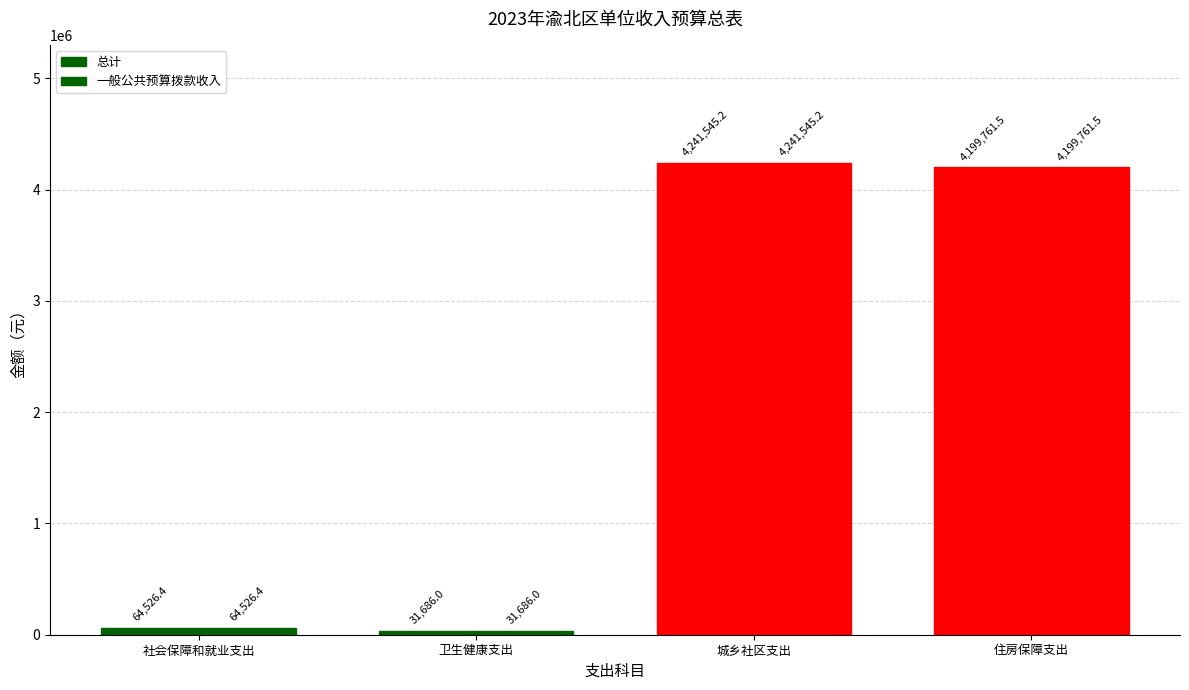

True or false: 一般公共预算拨款收入 has a value of 31686.0 at 卫生健康支出.

True